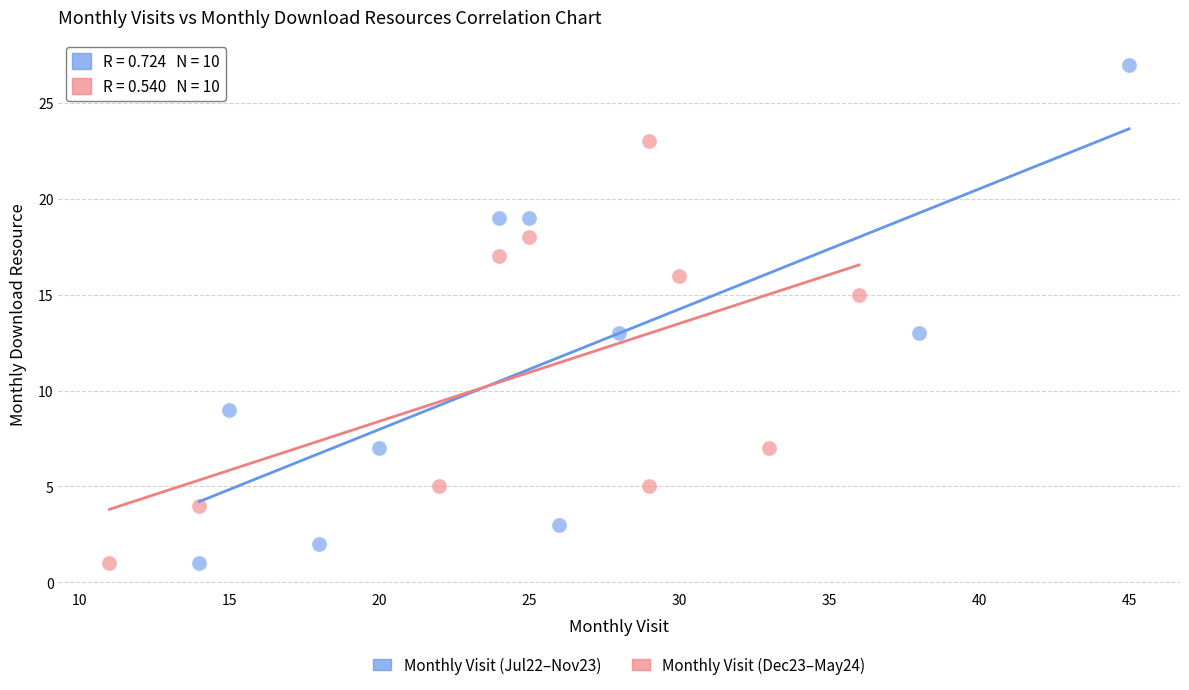

Which series has the largest Y range (max minus min)?

Monthly Visit (Jul22–Nov23)